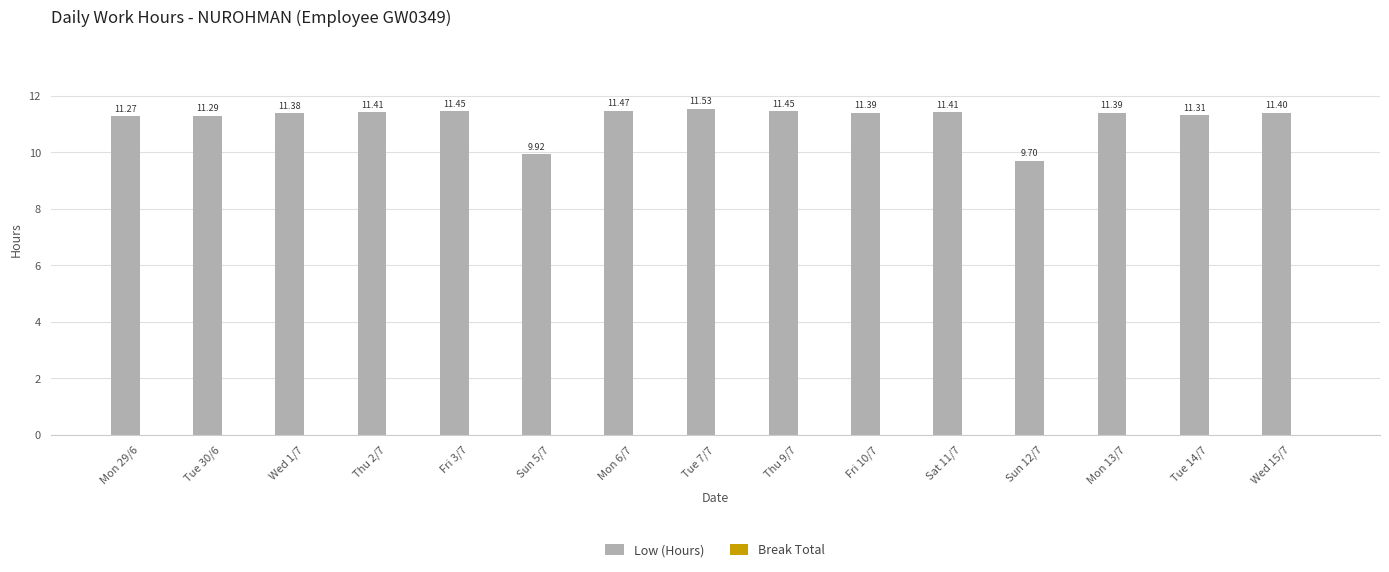

What is the sum of all values?

167.8